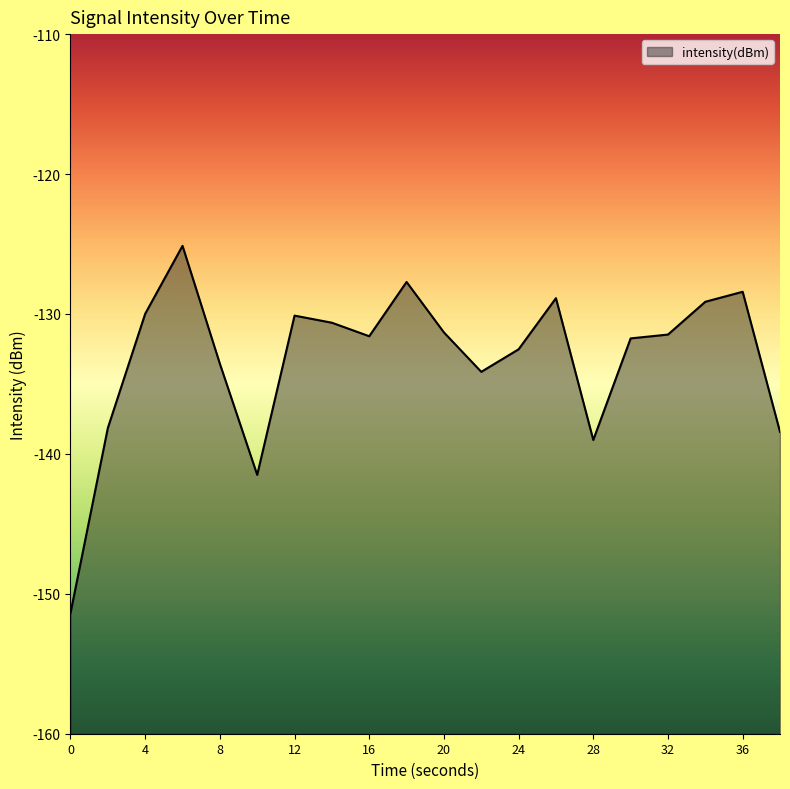

What is the minimum value shown in the chart?

-151.4